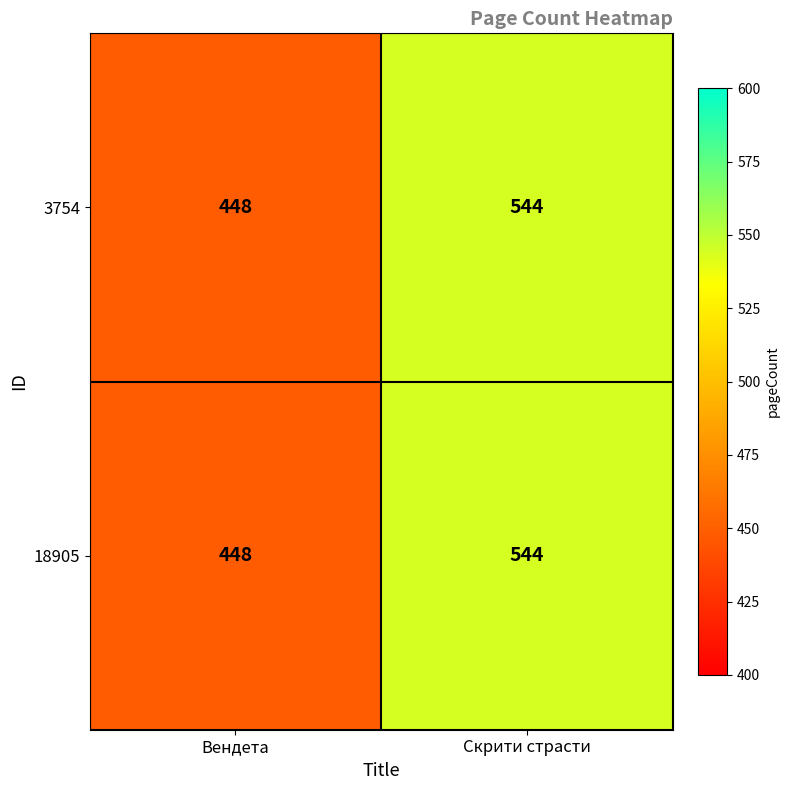

At which category is the sum across all series the highest?

Скрити страсти